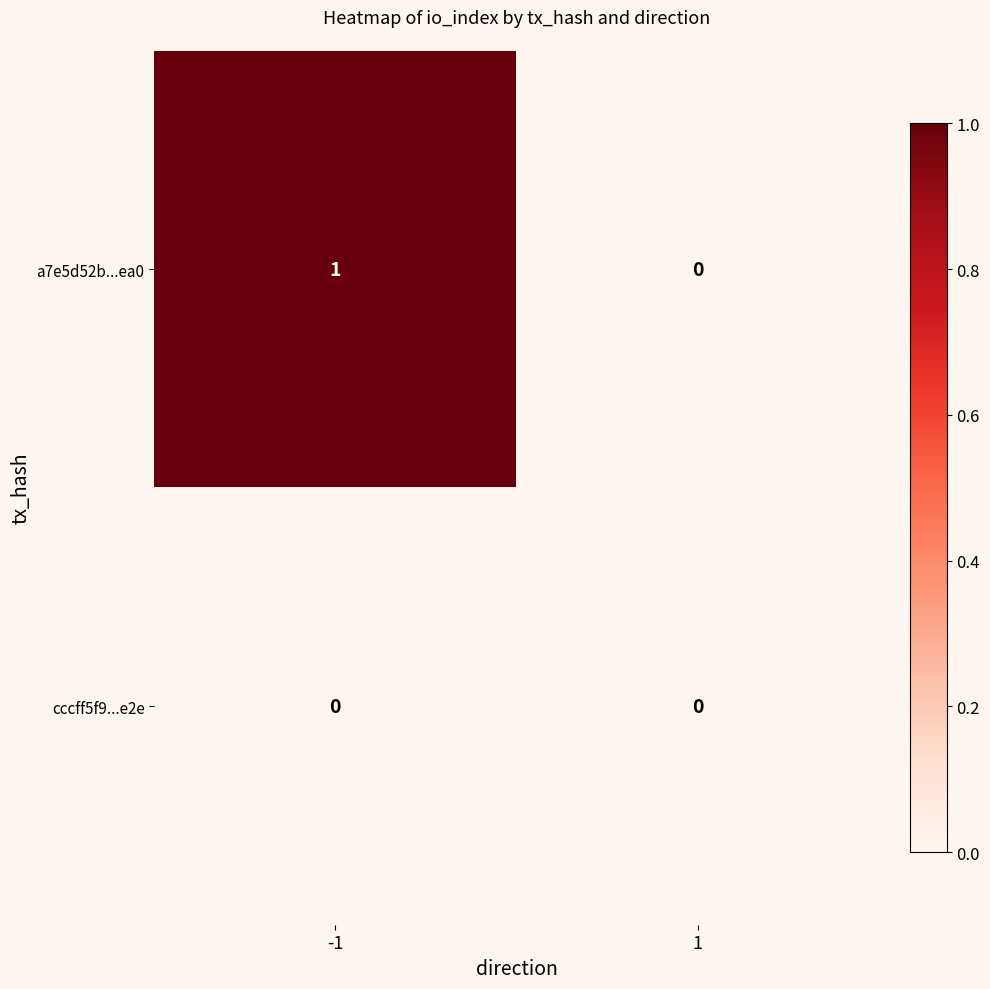

Reading left to right, what are all the values shown in this chart?

a7e5d52b...ea0: -1=1	1=0
cccff5f9...e2e: -1=0	1=0